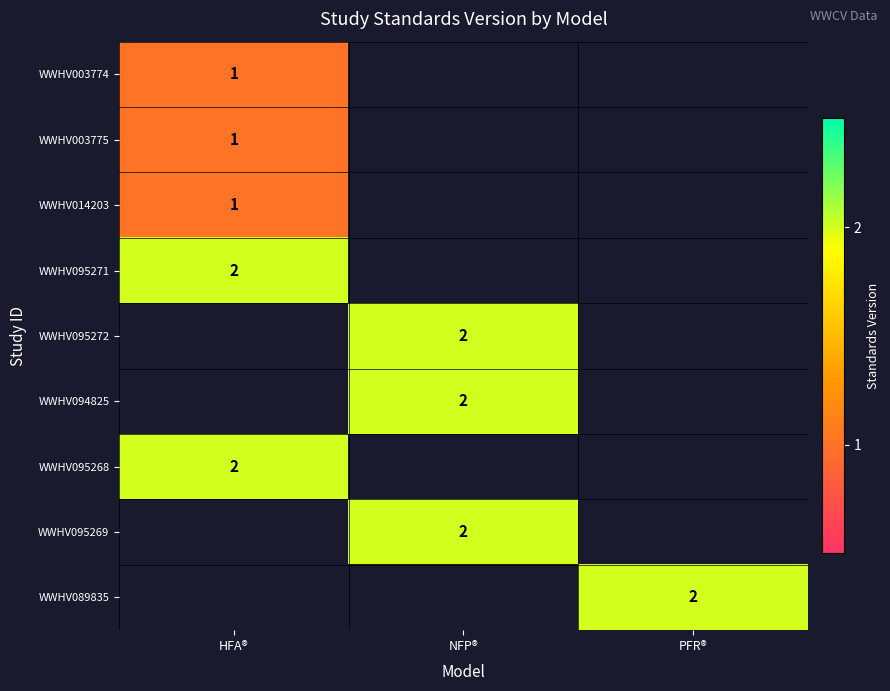

The WWHV003775 series shows 0.4 at HFA®. True or false?

False